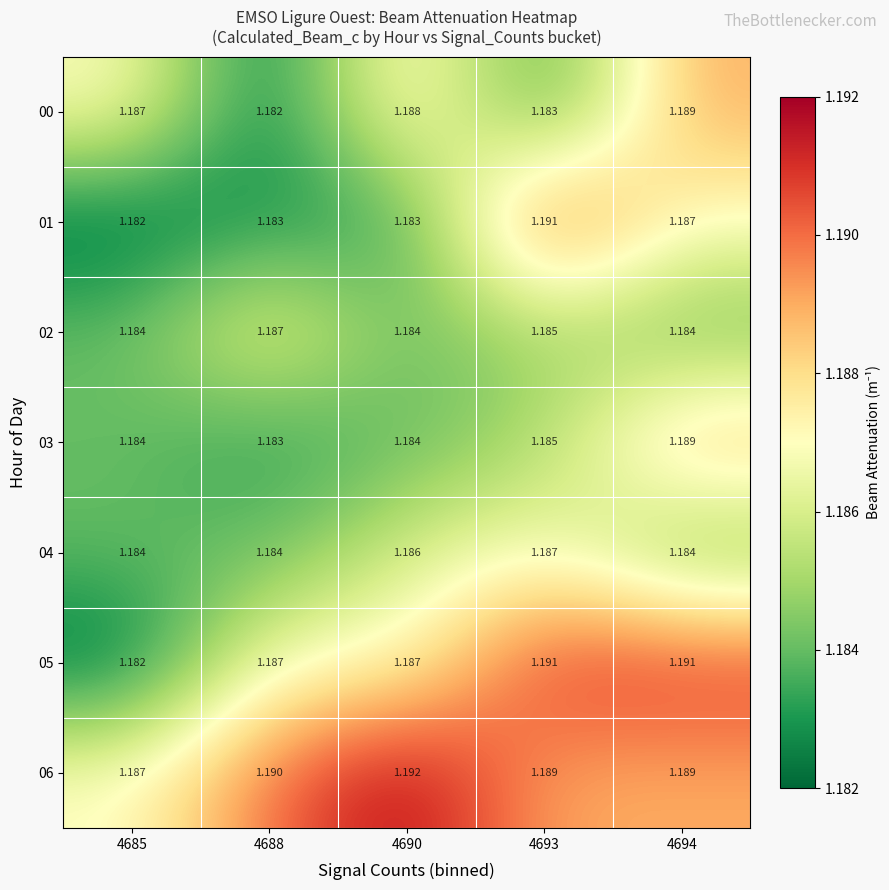

At how many categories does at least one series exceed 1?

5